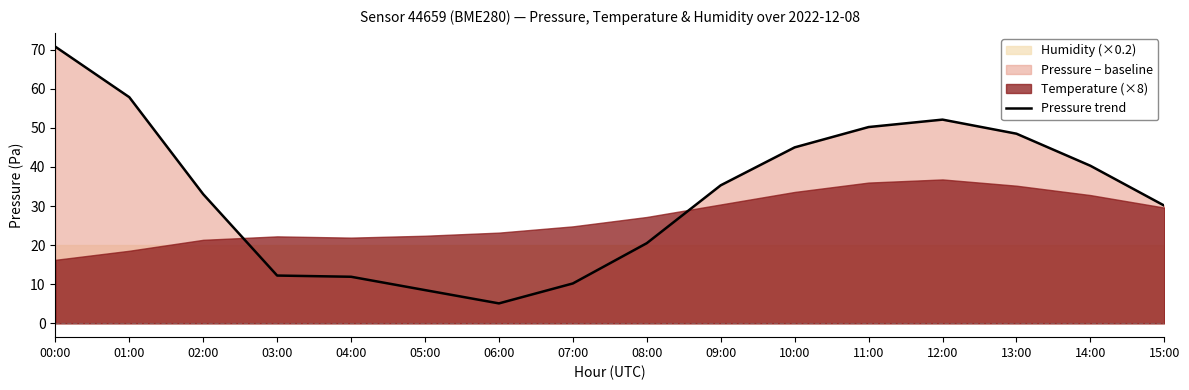

What value does the data have at 01:00?

57.8